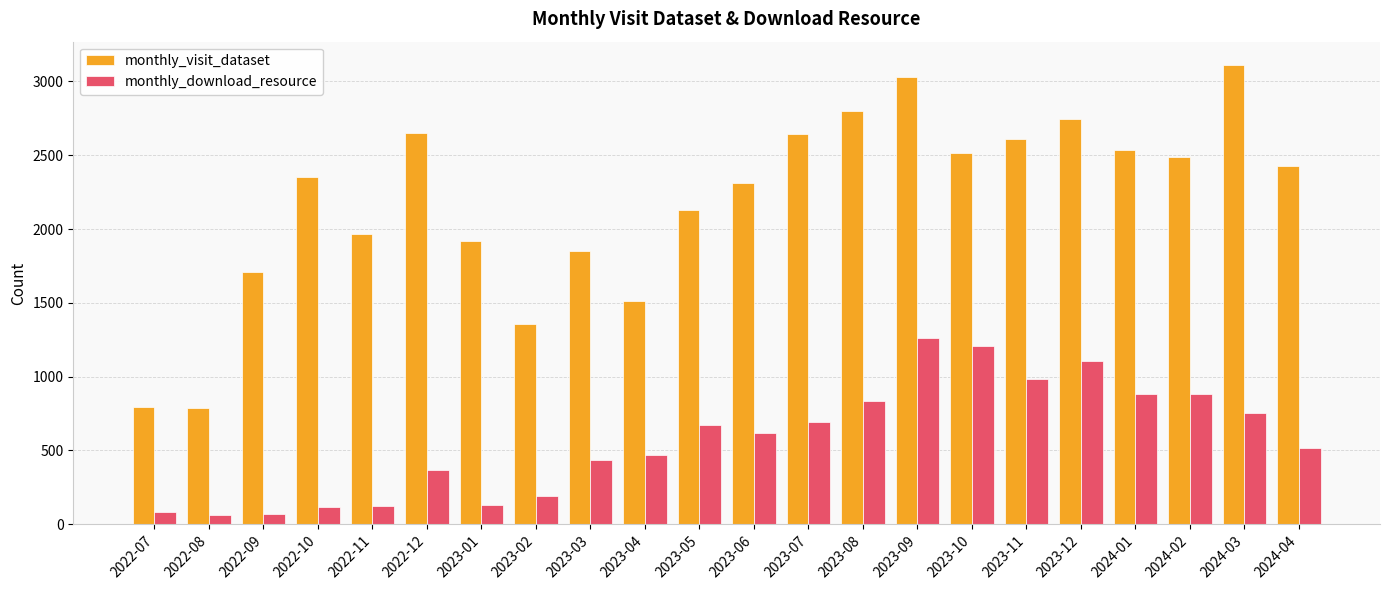

The value of monthly_download_resource at 2022-11 is 122. True or false?

True